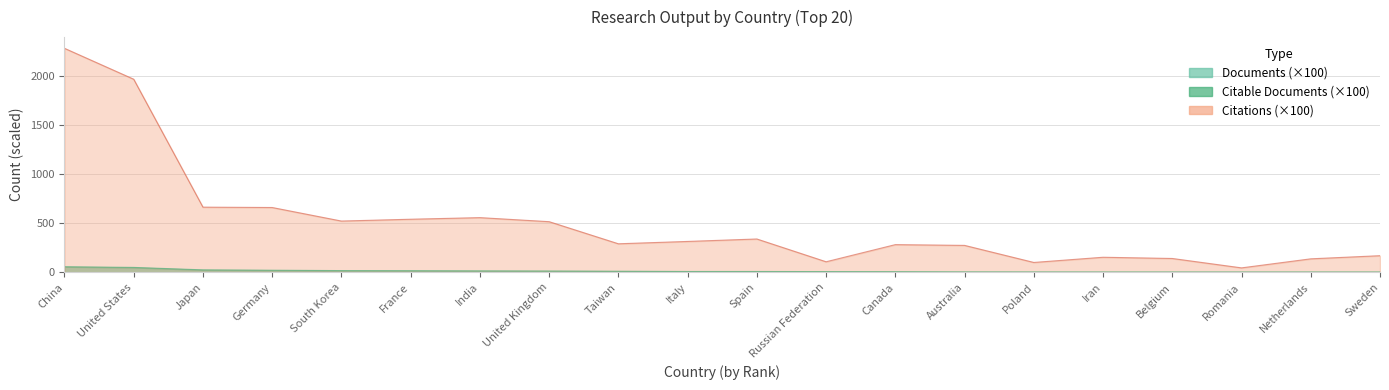

What is the difference between the maximum and minimum values in the Citable documents series?

2237.0